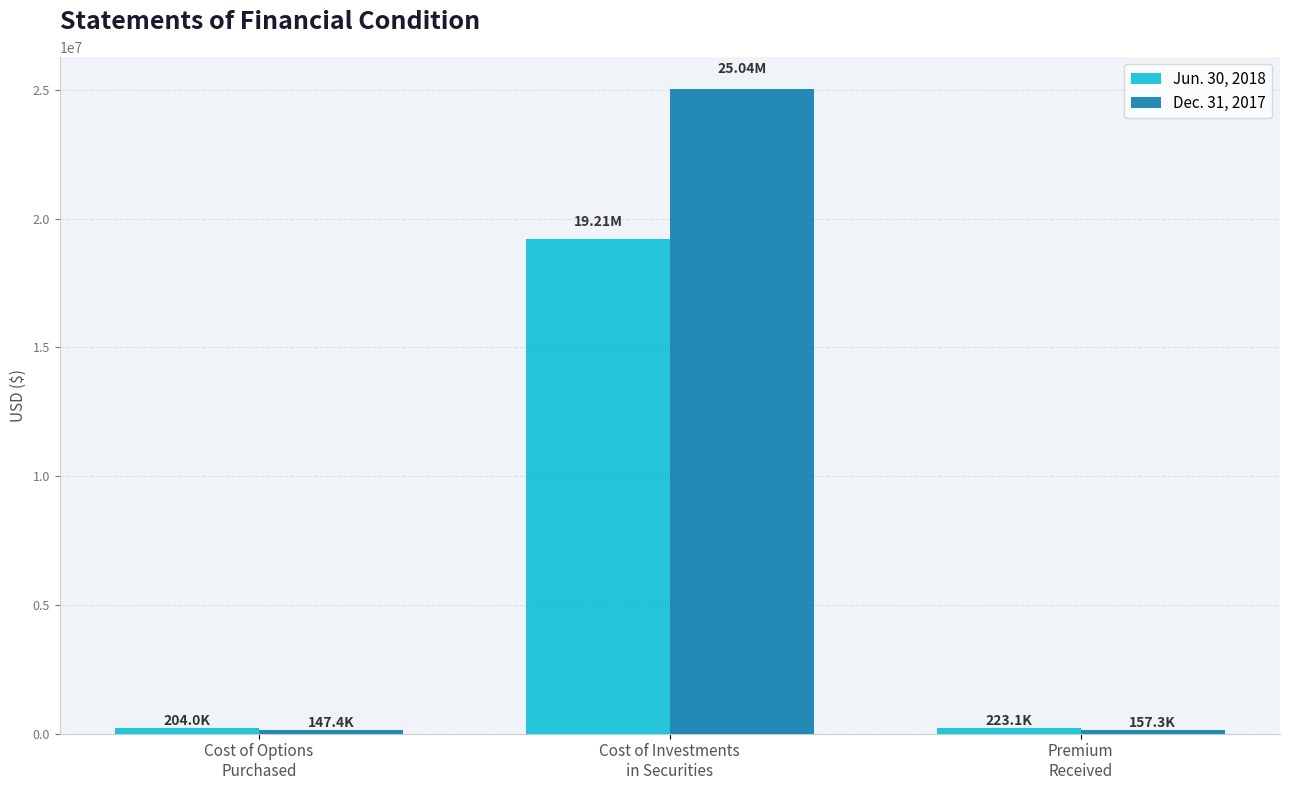

Rank the series by their average value, from lowest to highest.

Jun. 30, 2018, Dec. 31, 2017